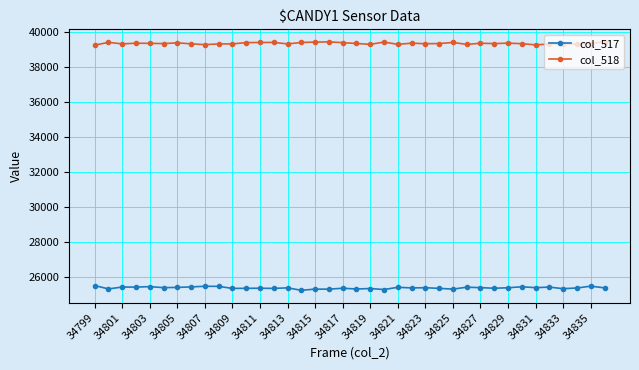

What is the value of the col_517 point at the 14th from the left?

25335